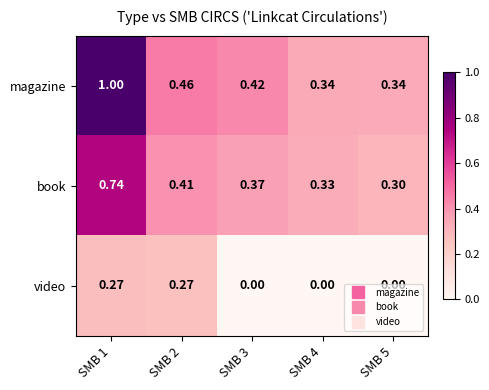

Rank the series by their average value, from highest to lowest.

magazine, book, video